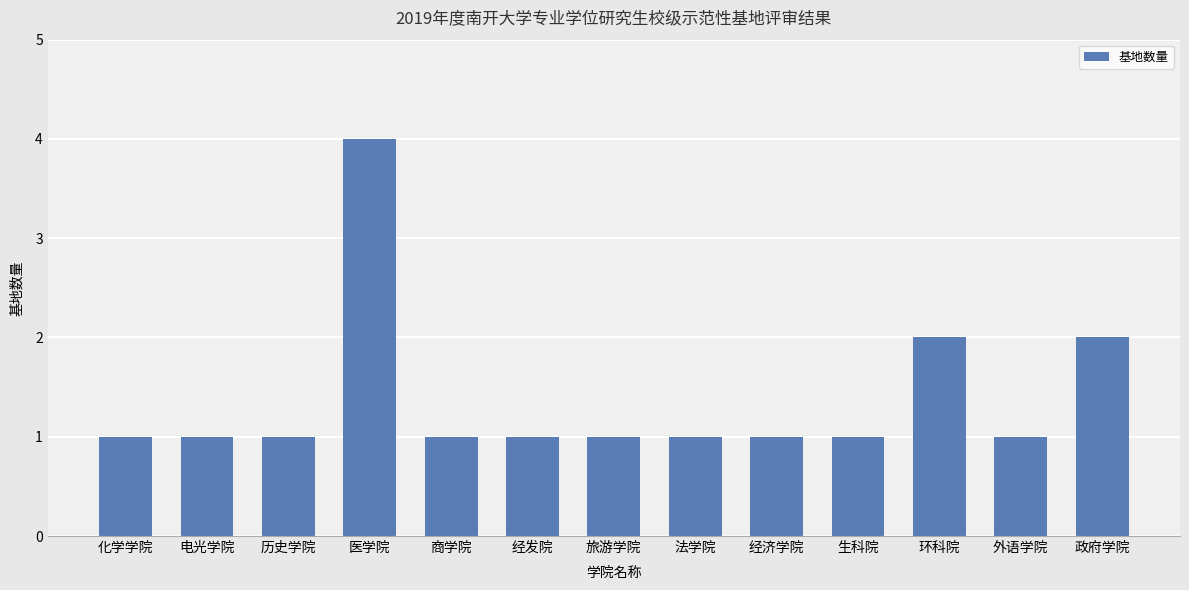

What is the greatest value displayed?

4